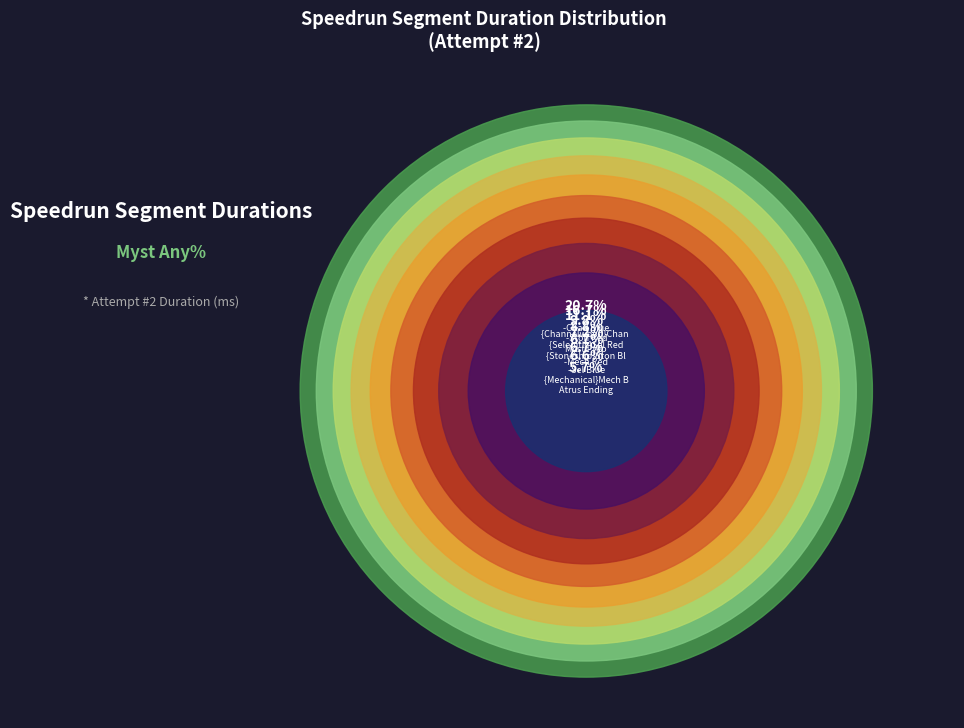

Between -Sel Blue and {Mechanical}Mech Blue, which is larger?

-Sel Blue